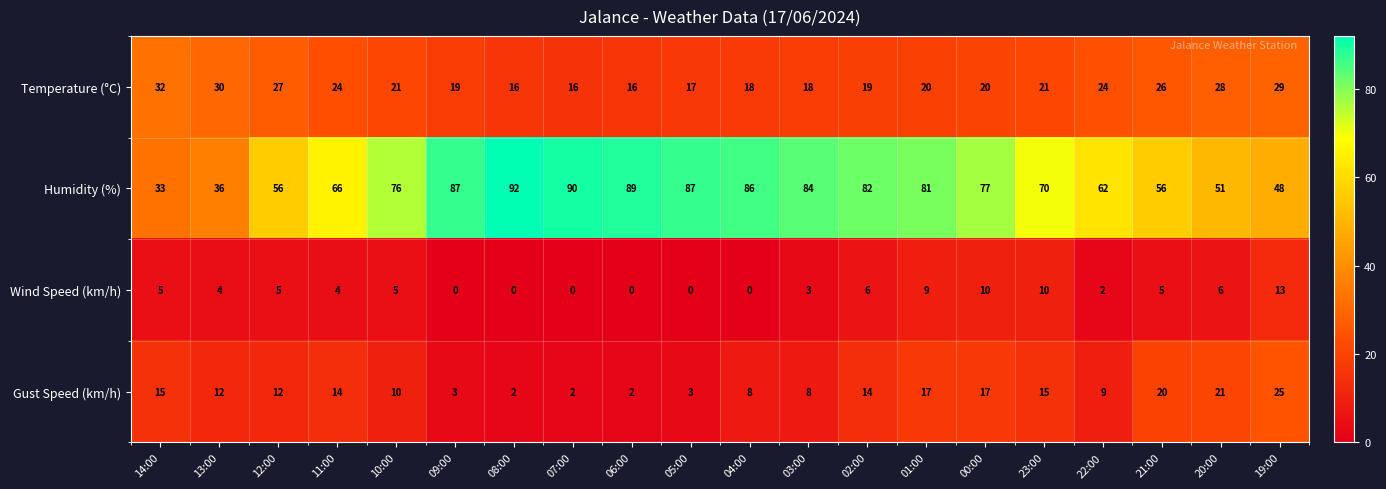

What is the difference between the maximum and minimum values in the Temperature (°C) series?

16